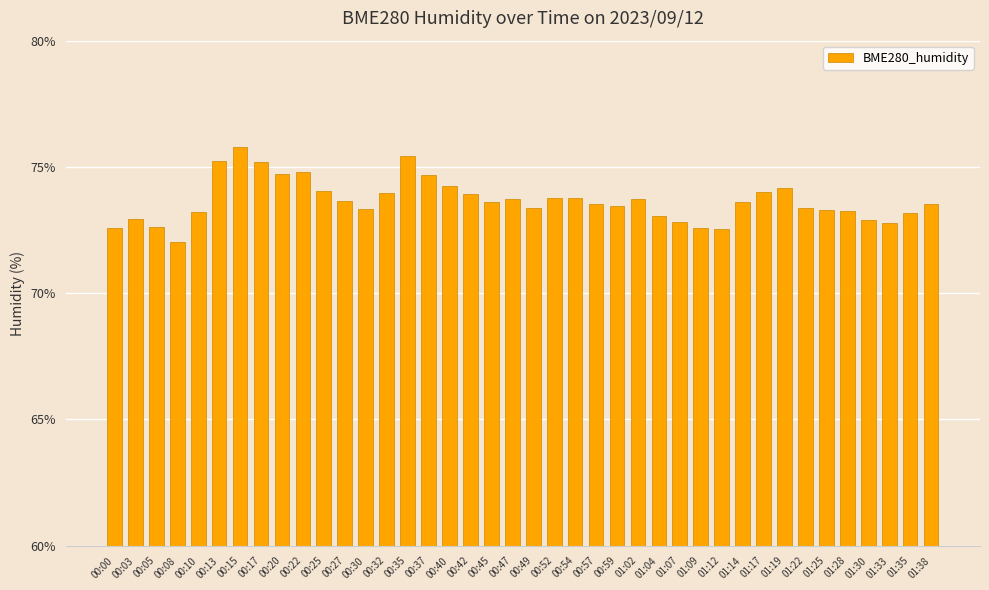

What is the value of the 39th bar from the left?

73.2